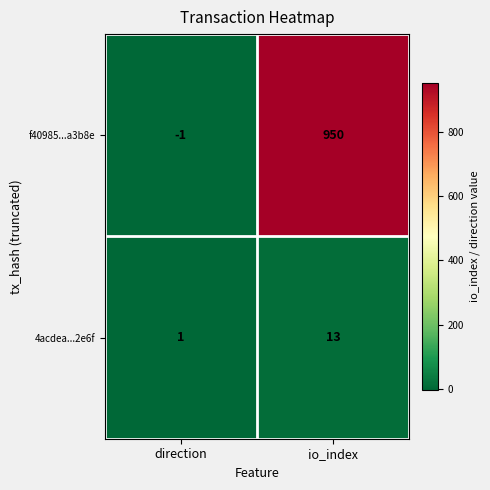

How many data points in 4acdea...2e6f are less than 13?

1